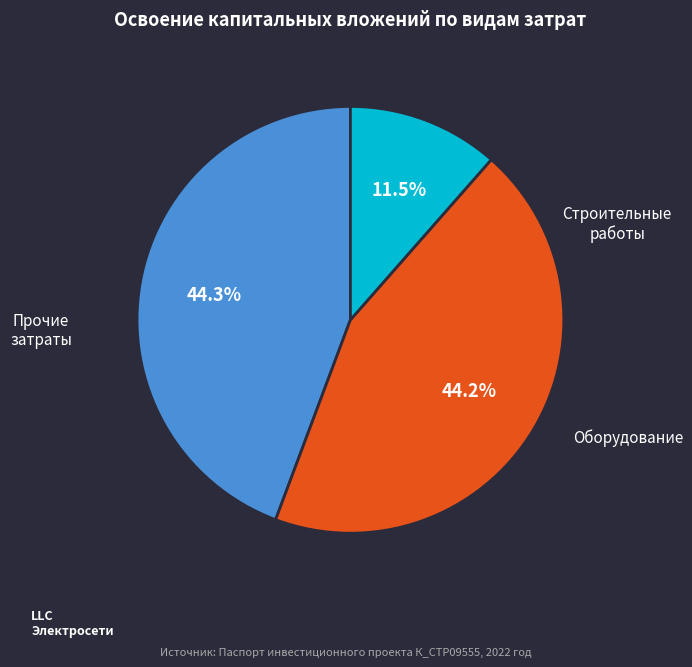

Is there any slice that represents more than half of the pie?

No